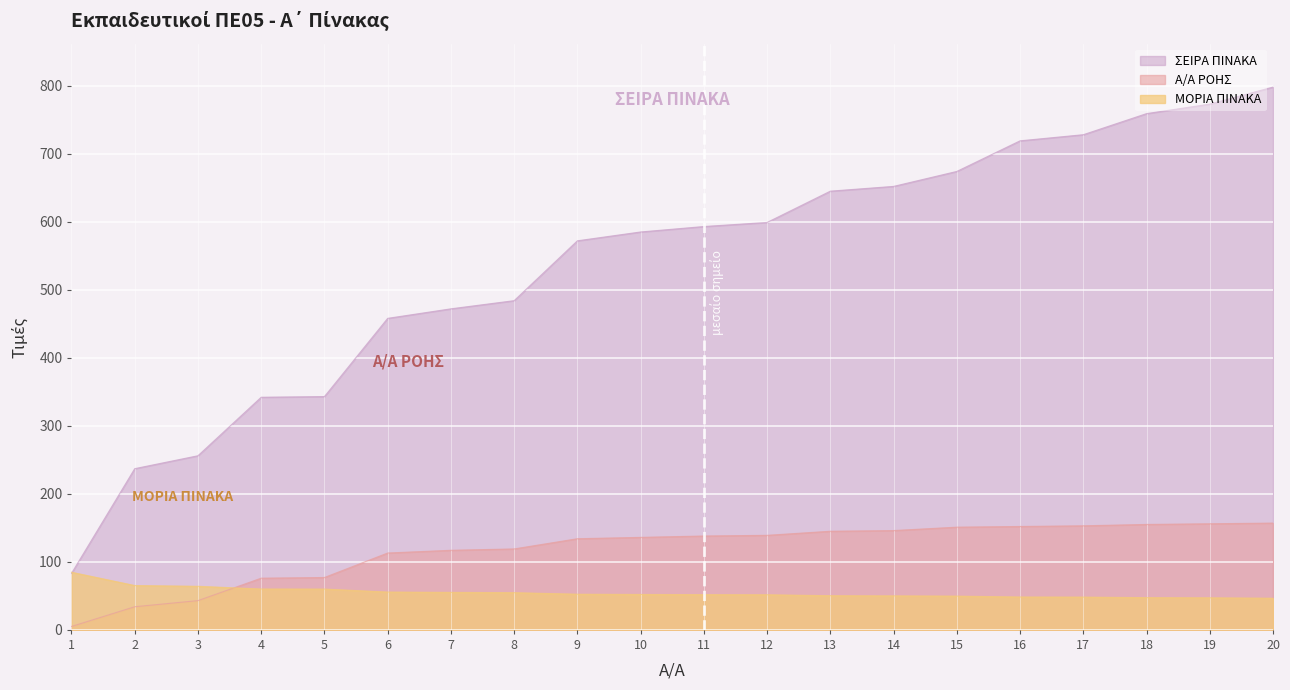

What is the difference between the ΣΕΙΡΑ ΠΙΝΑΚΑ values at 6 and 7?

14.0